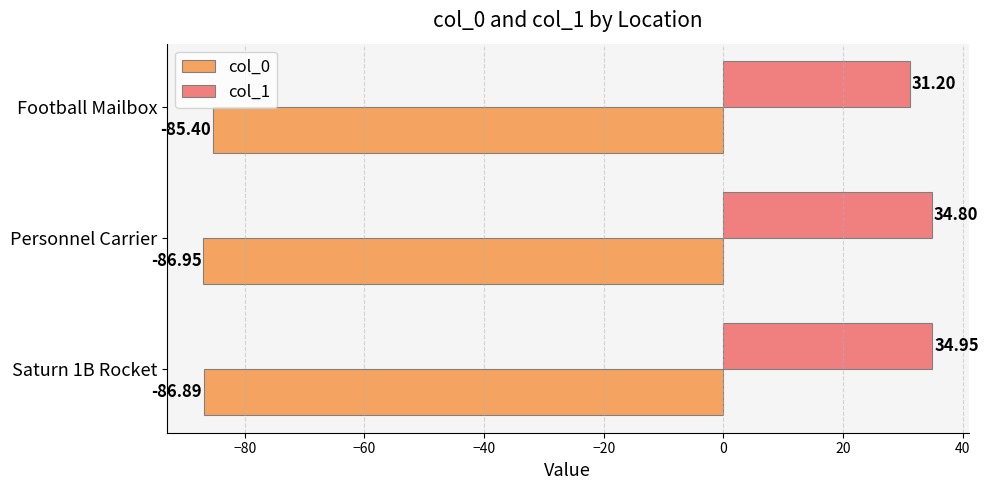

What is the difference between the maximum and minimum values in the col_1 series?

3.8